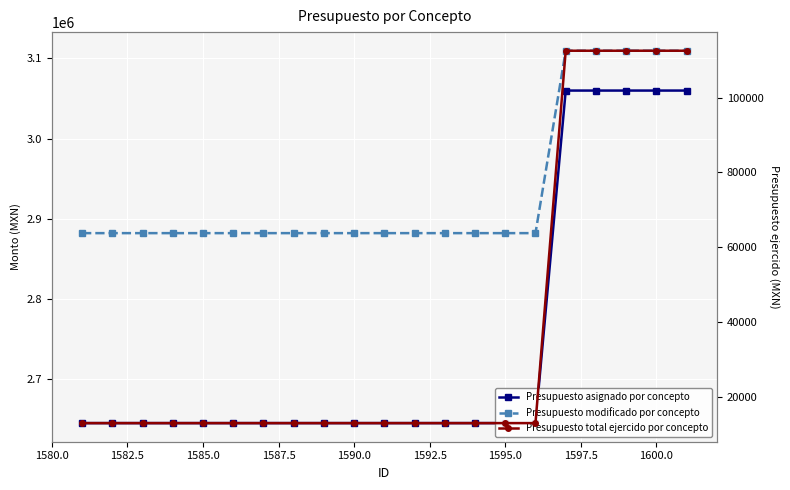

True or false: Presupuesto total ejercido por concepto and Presupuesto asignado por concepto intersect in this chart.

False